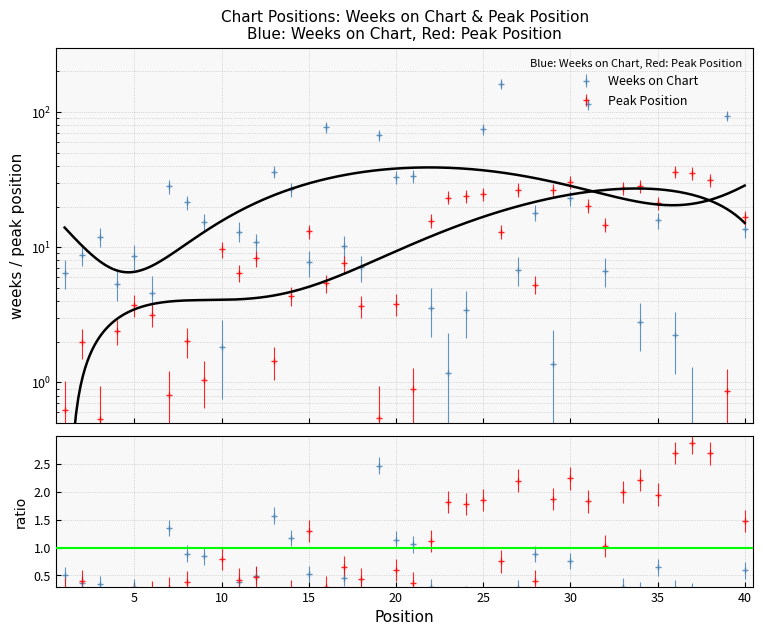

What is the maximum value shown in the chart?

161.1